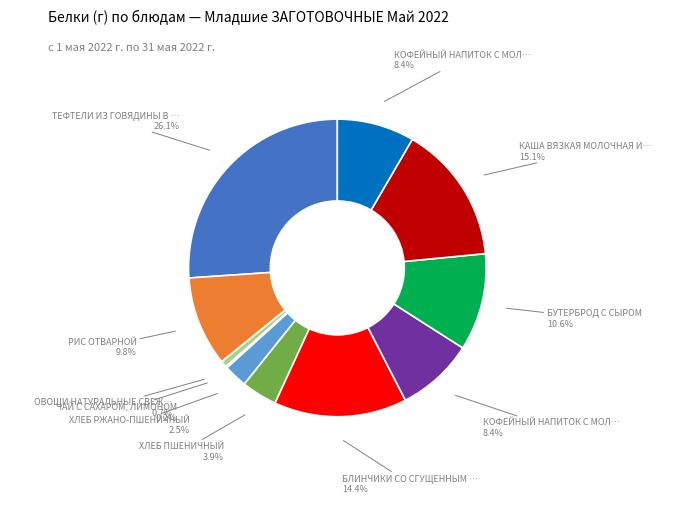

Does any single category account for the majority?

No